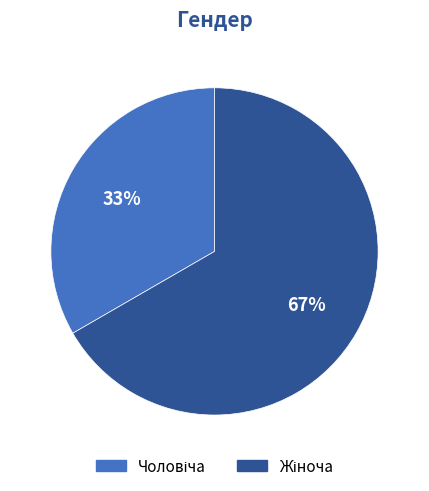

Is there any slice that represents more than half of the pie?

Yes